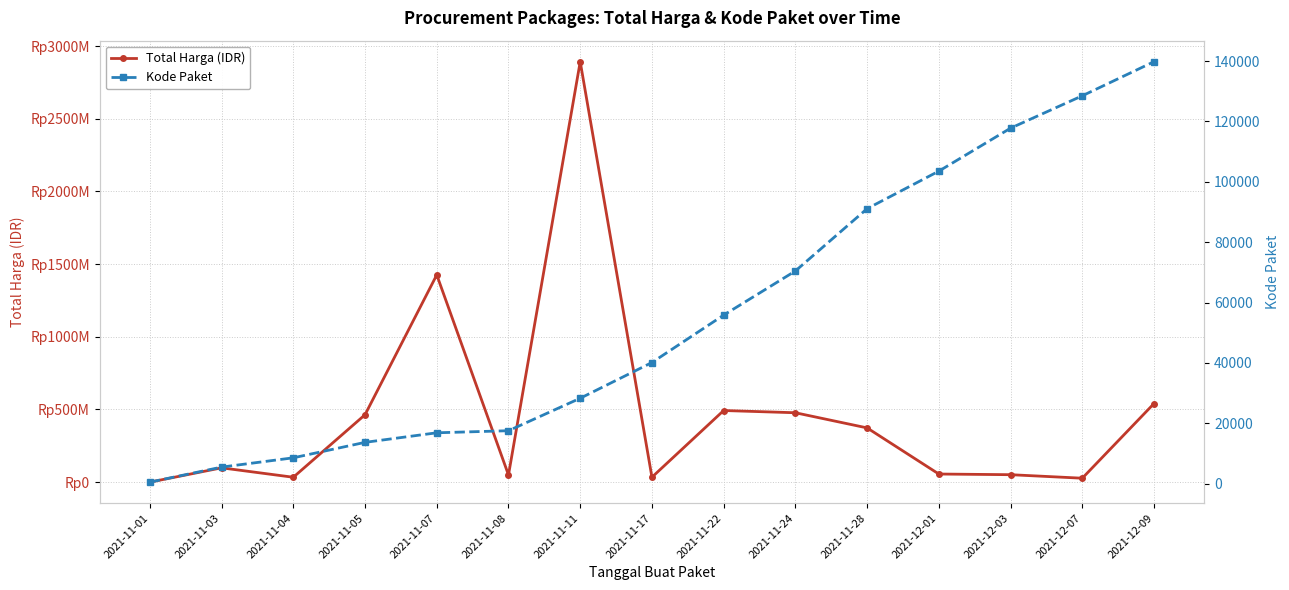

What is the label of the 2nd point from the right?

2021-12-07